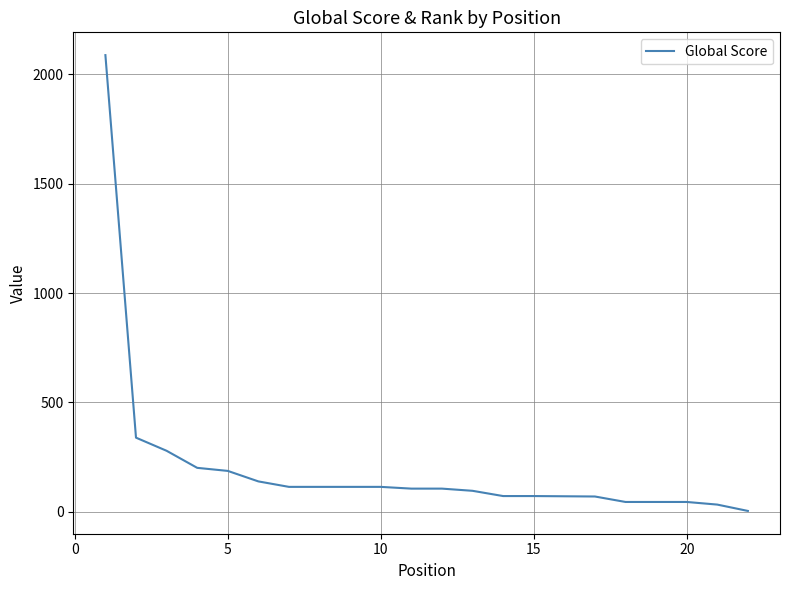

What is the maximum value shown in the chart?

2088